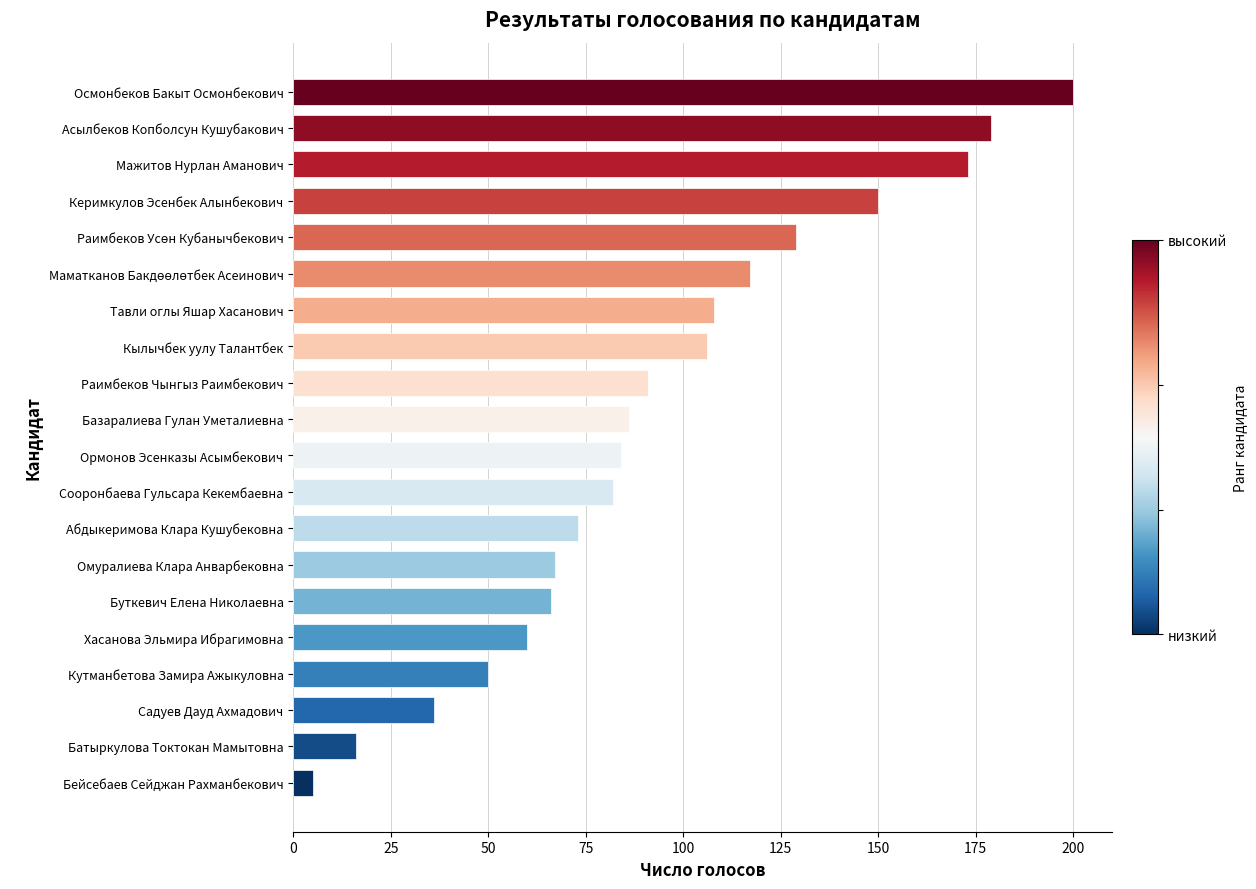

The chart shows a value of 91 at Раимбеков Чынгыз Раимбекович. True or false?

True